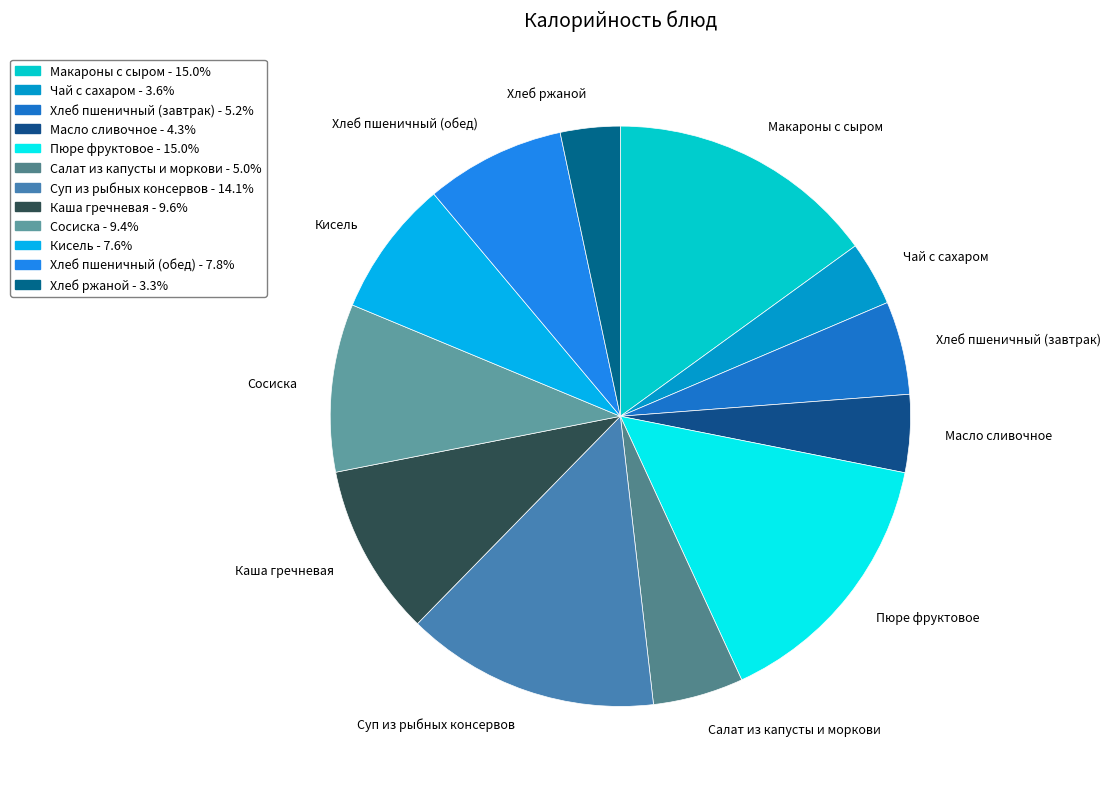

Do Кисель and Макароны с сыром together represent more than half of the pie?

No